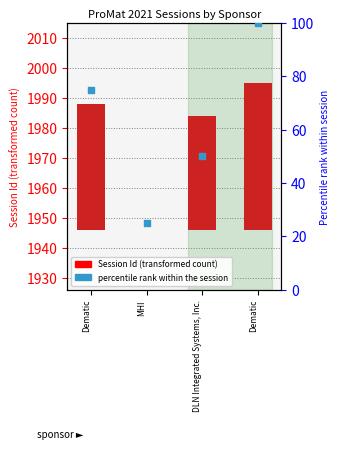

At how many categories does at least one series exceed 54?

2